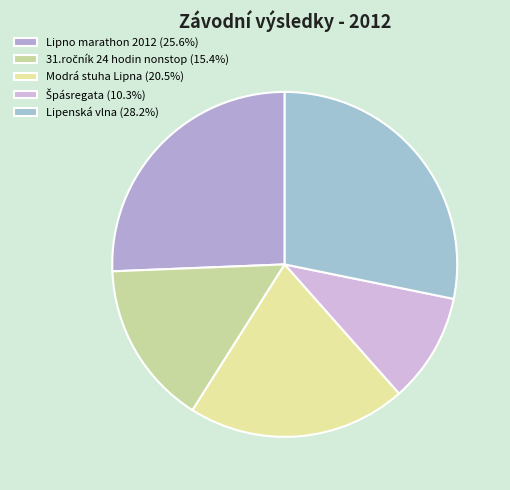

To the nearest percent, what percentage of the pie is 31.ročník 24 hodin nonstop?

15%